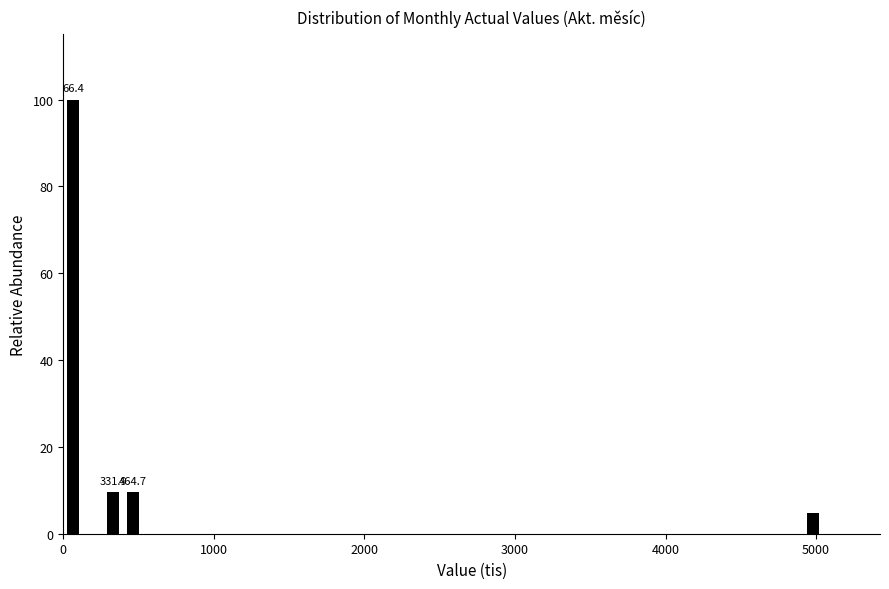

Read against the x-axis, roughly where is the centre of the tallest bar?

100